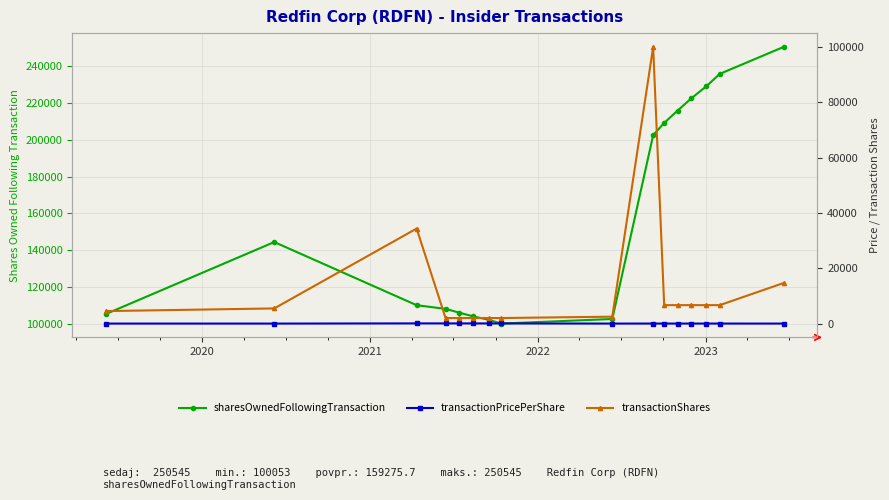

True or false: transactionShares and sharesOwnedFollowingTransaction cross at least once.

False